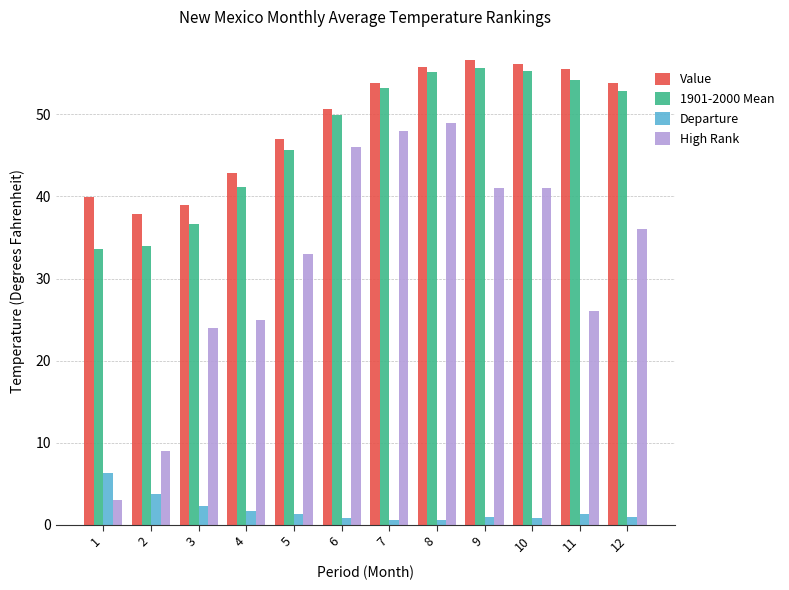

What is the average value of the Departure series?

1.8